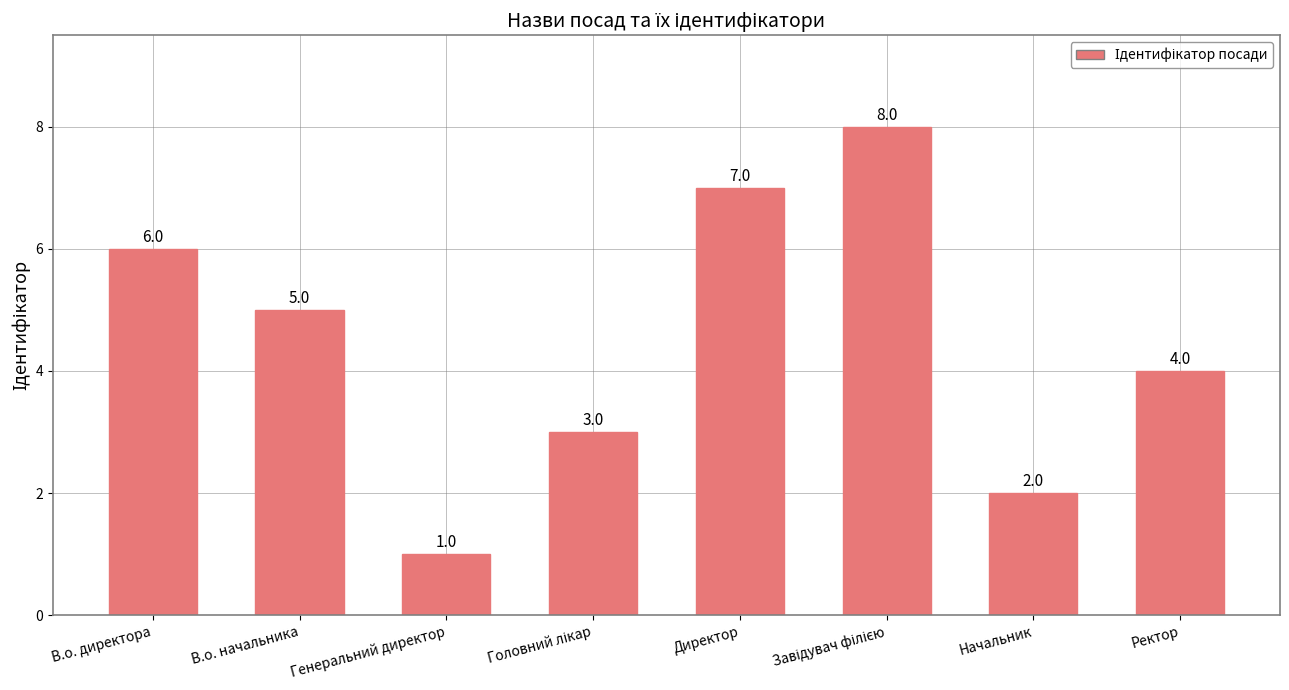

What position from the left is Генеральний директор?

3